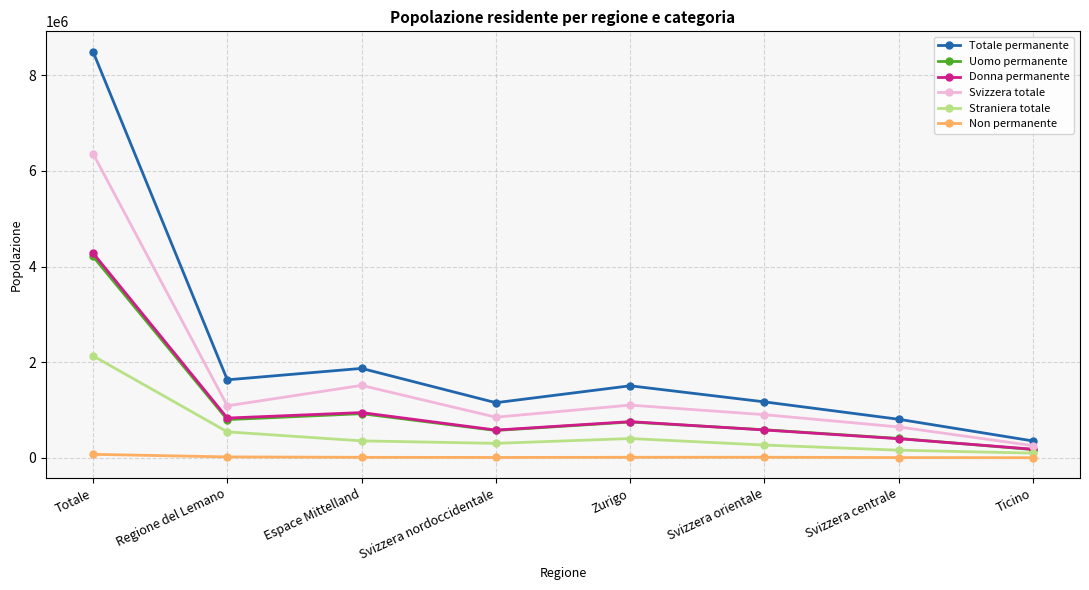

True or false: Donna permanente has a value of 1192967 at Zurigo.

False